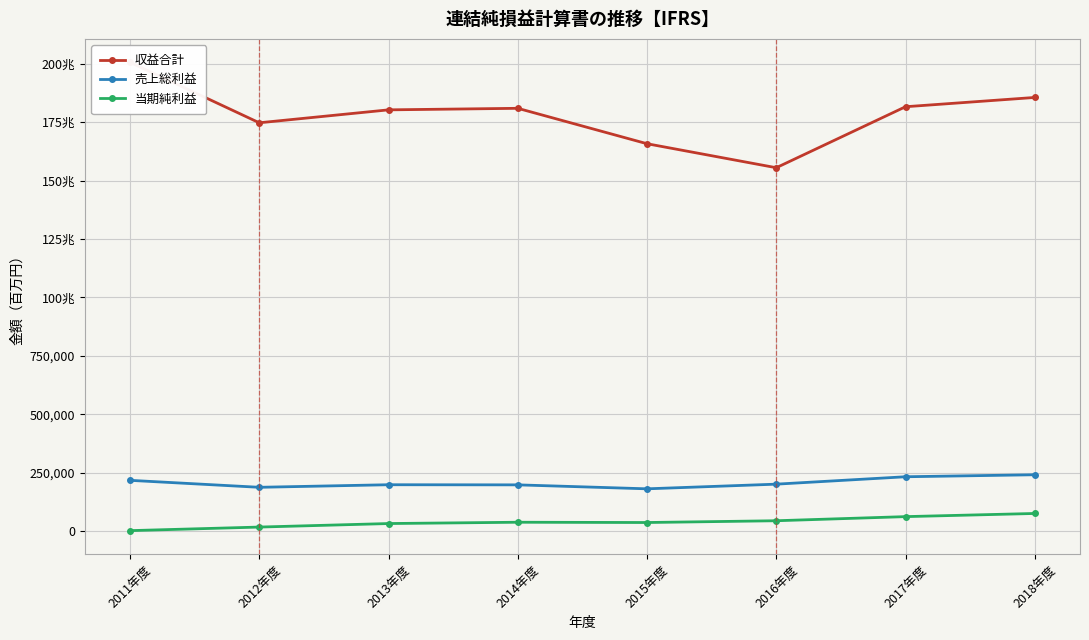

At which category does the chart reach its minimum across all series?

2011年度